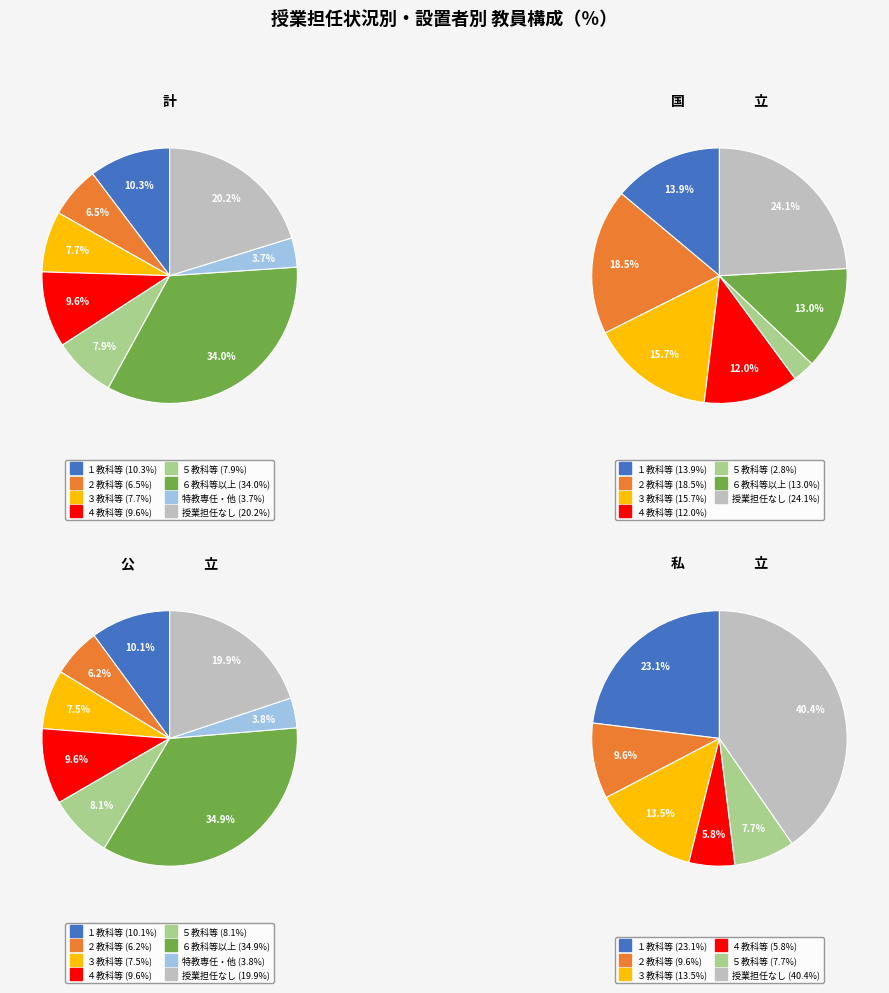

What percentage do 計 and 公立 together represent?

54.1%